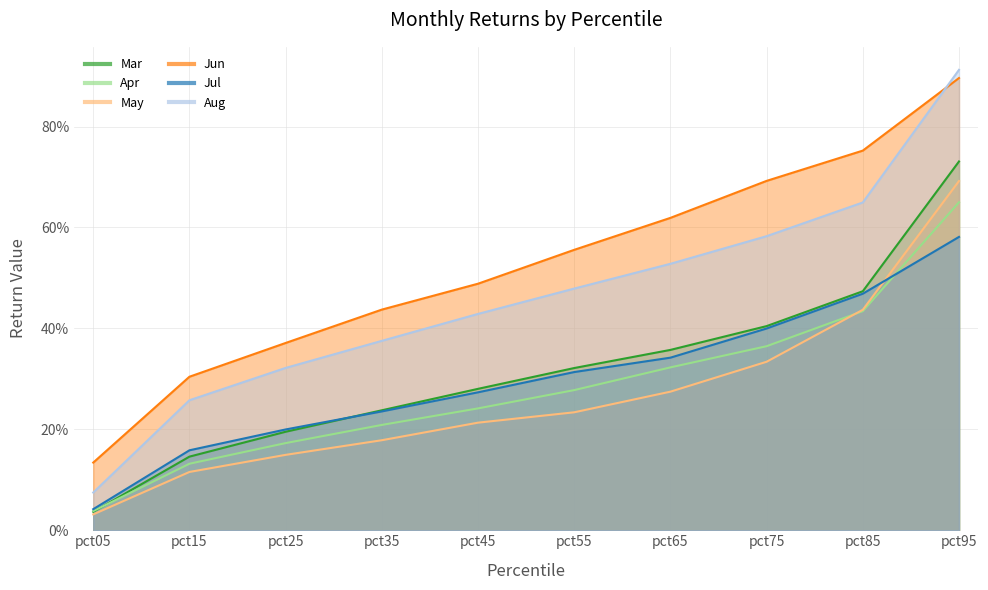

Which series changed the most between pct35 and pct45?

Aug